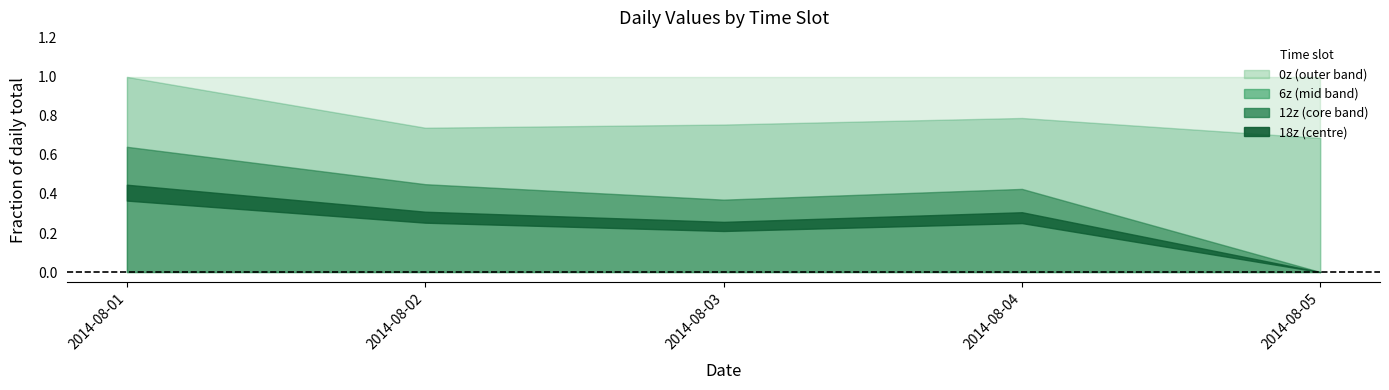

Is it true that 18z equals -112648 at 2014-08-05?

False